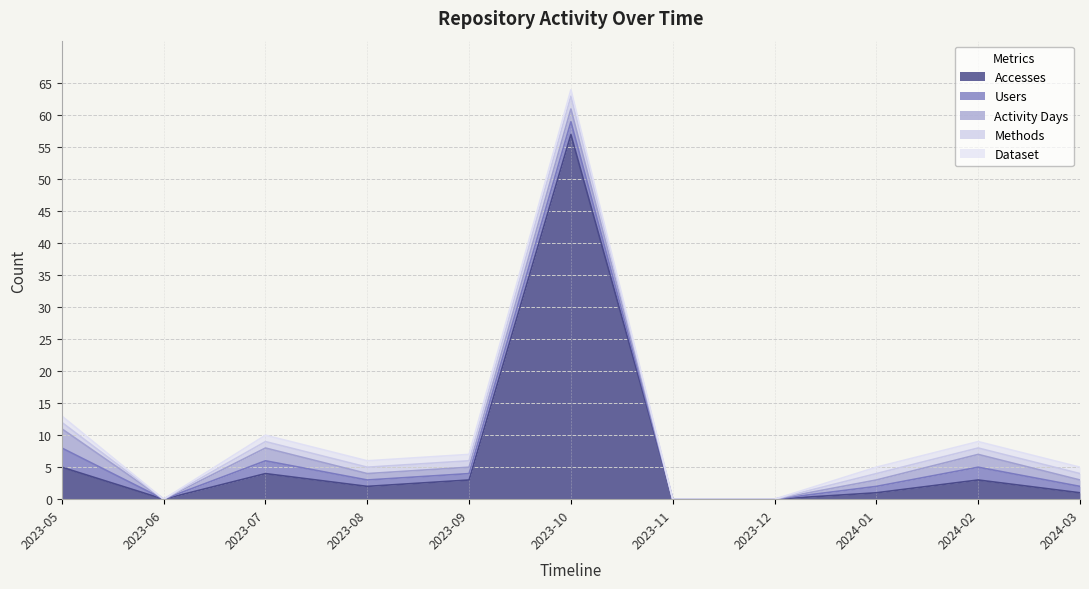

At which category does Accesses reach its first local valley?

2023-06